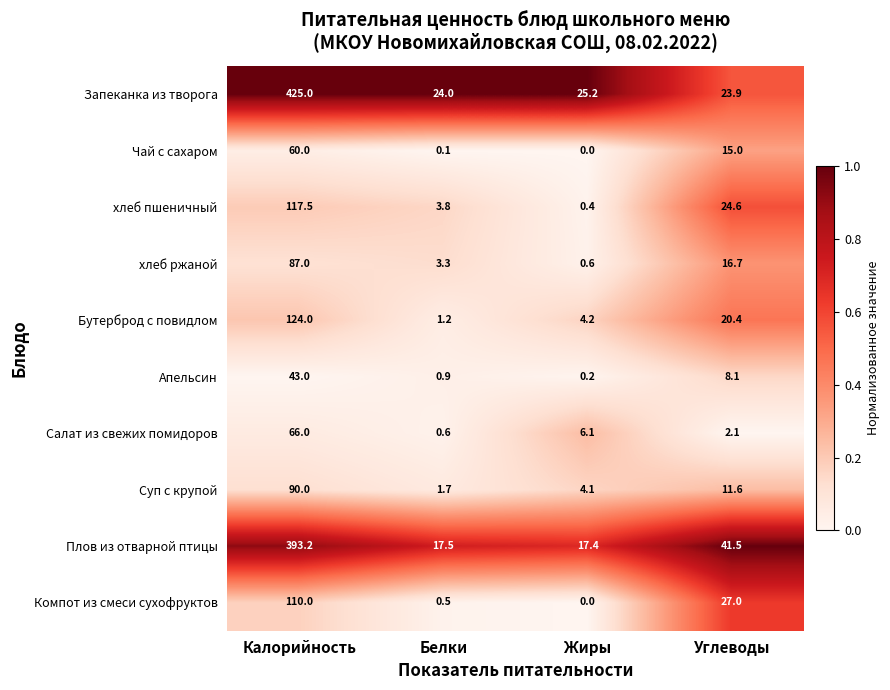

What is the approximate value of Апельсин at Белки?

0.9